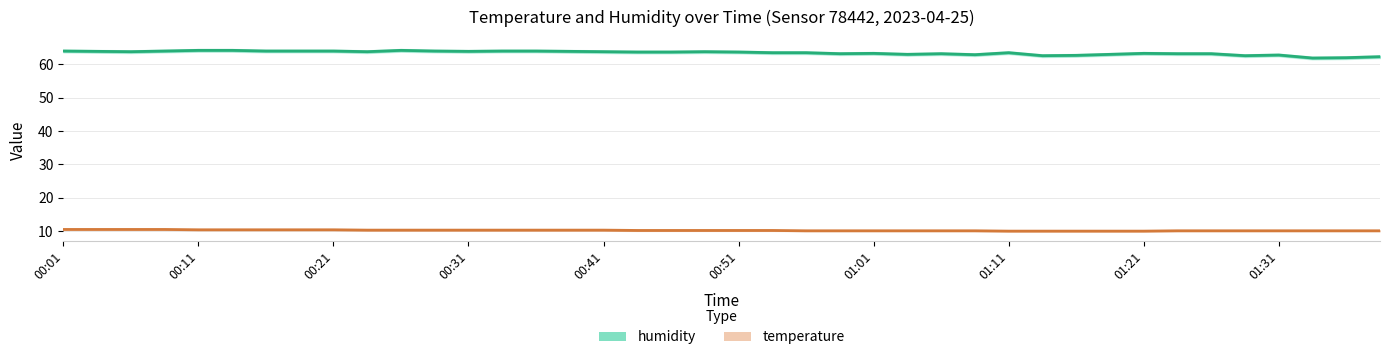

What is the value of the temperature point at the 38th from the left?

10.1